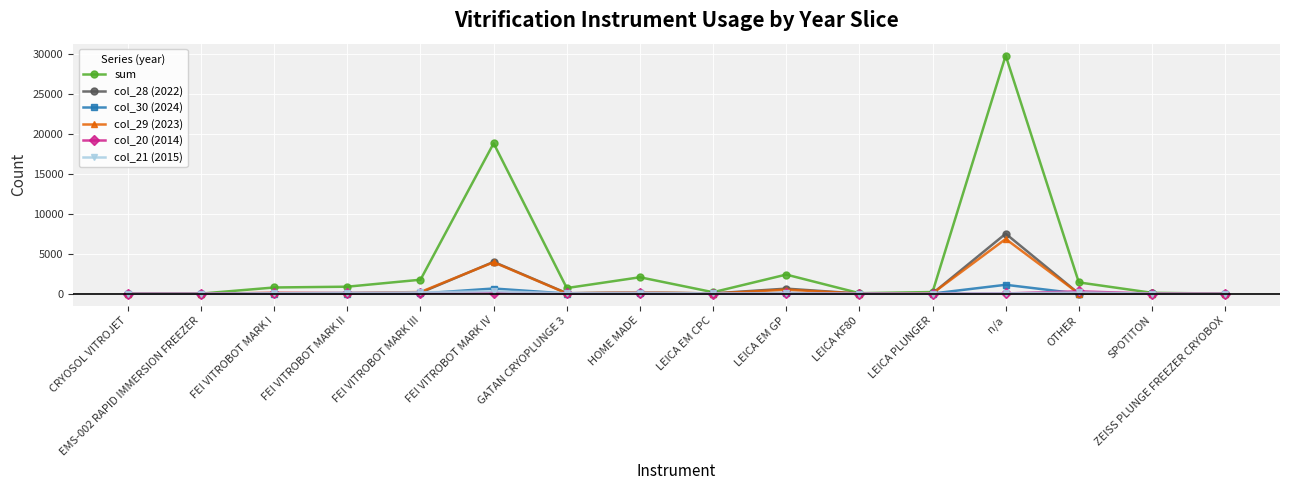

What is the maximum value for sum?

29833